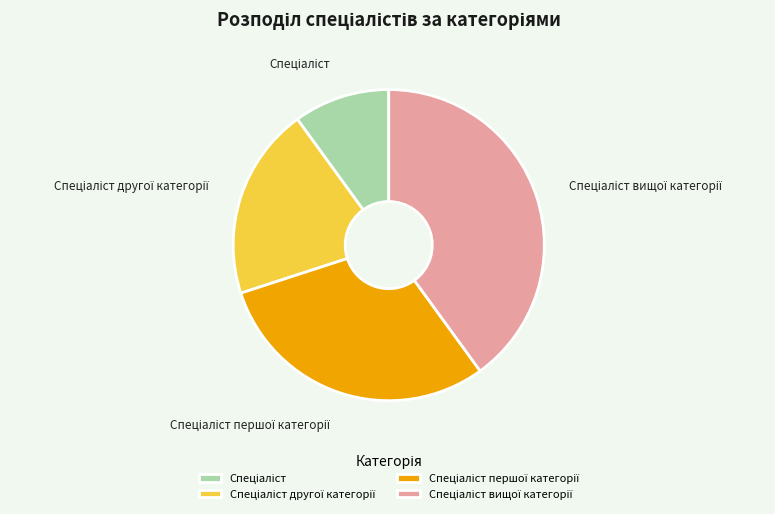

Is there a majority slice in this chart?

No